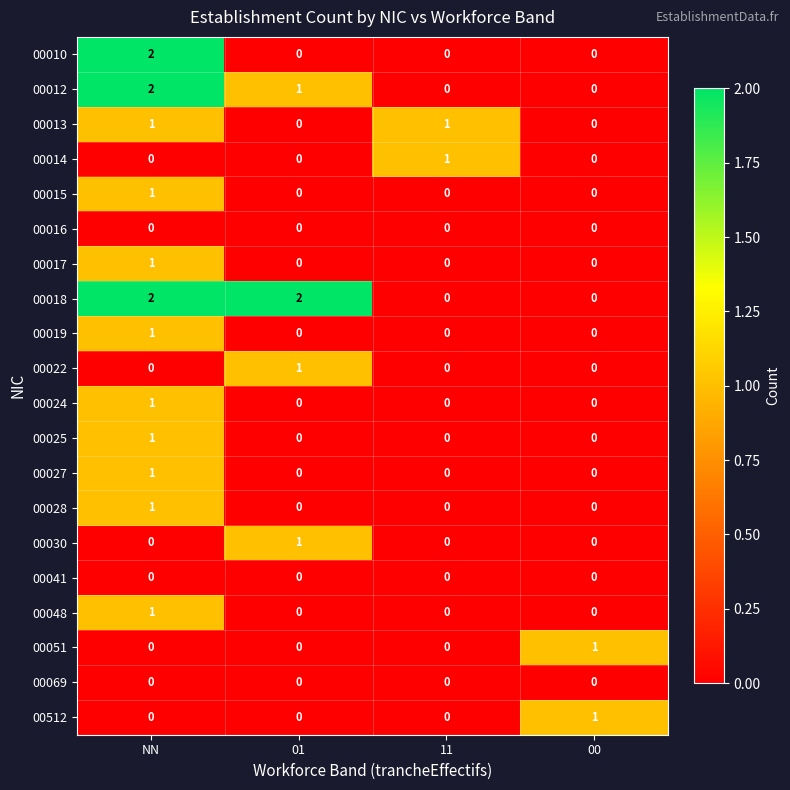

How many 00015 values are between 0 and 1?

4